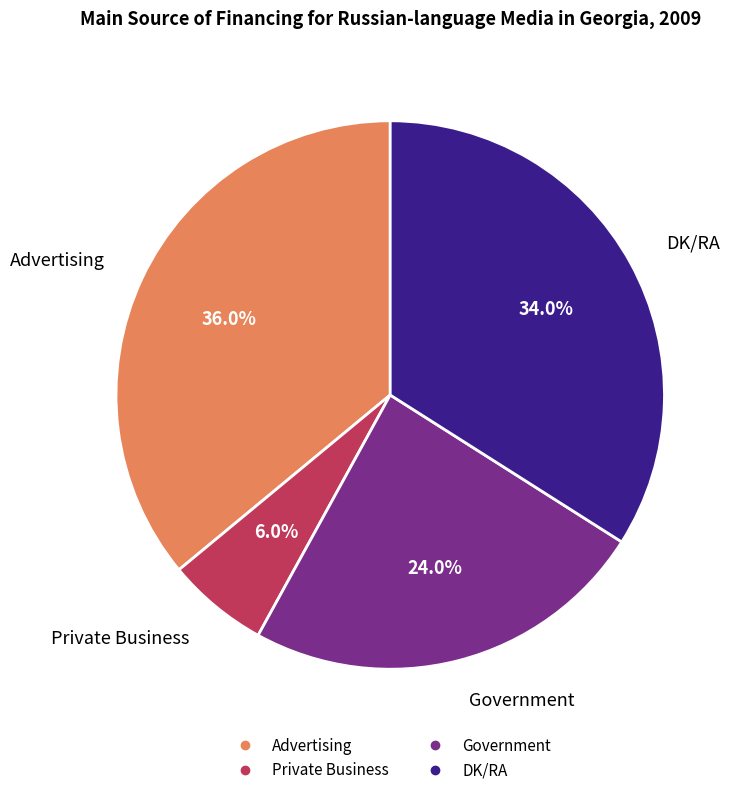

Is Government the majority of the pie?

No